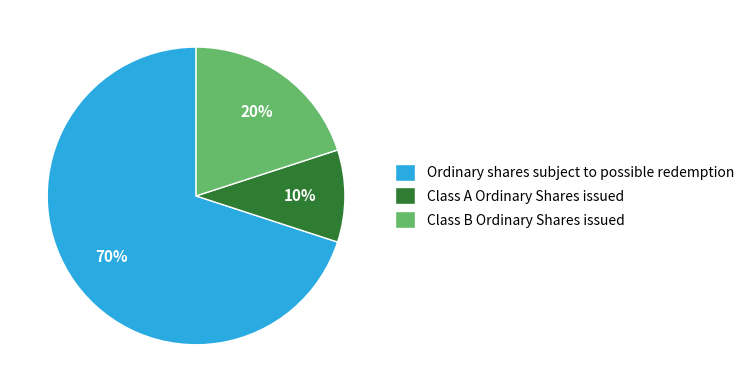

To the nearest percent, what portion does Class A Ordinary Shares issued represent?

10%